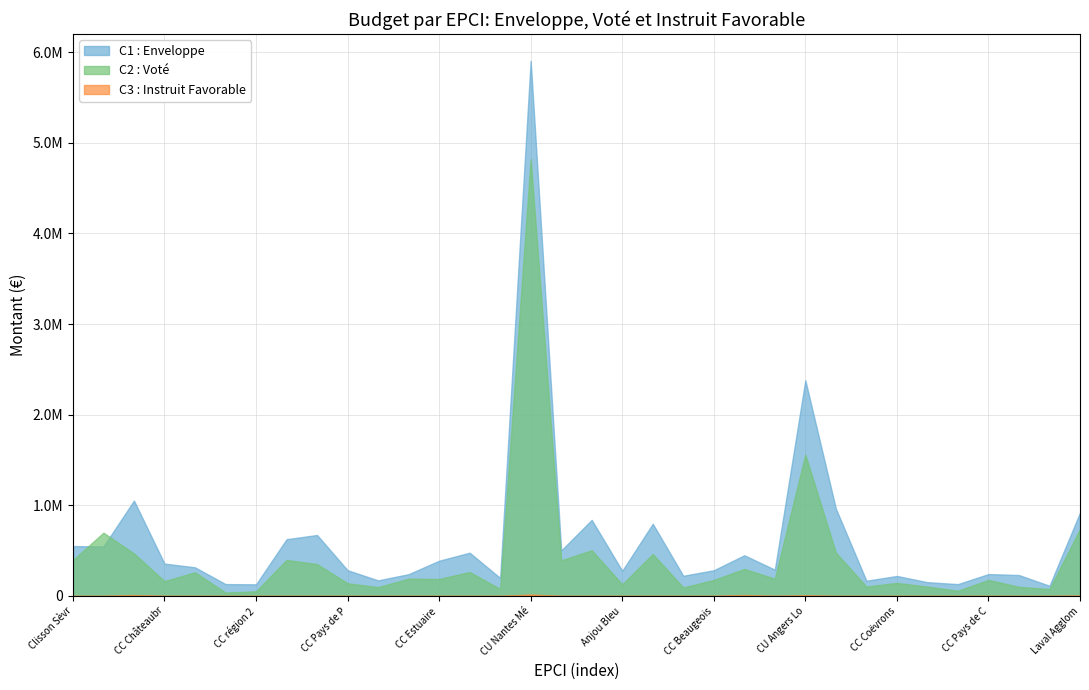

What are all the series names shown in the legend?

C1 : Enveloppe, C2 : Voté, C3 : Instruit Favorable